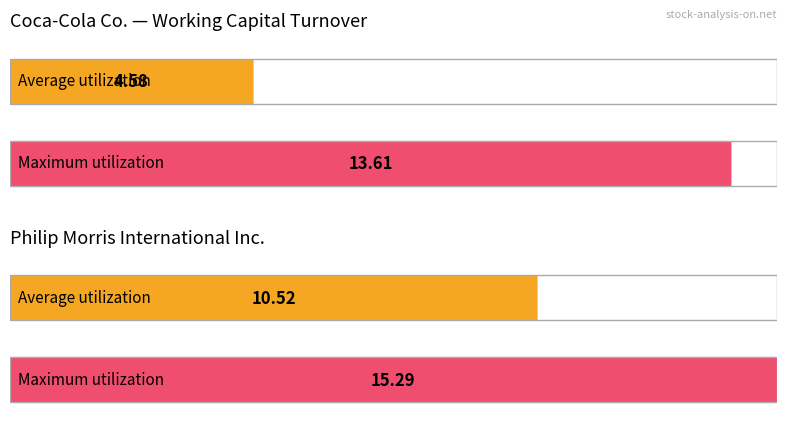

The Maximum utilization series shows 7522.8 at 2021-04-02. True or false?

False